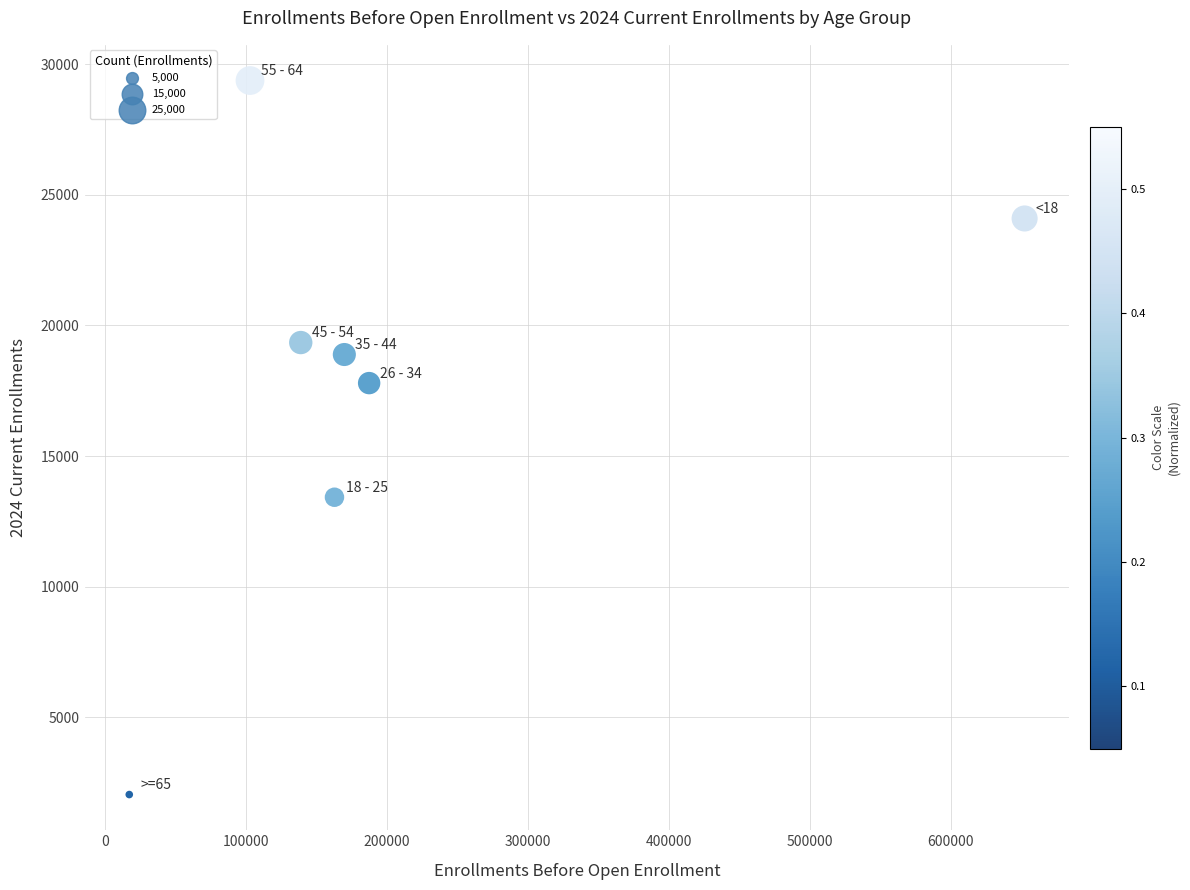

What is the average X value?

204636